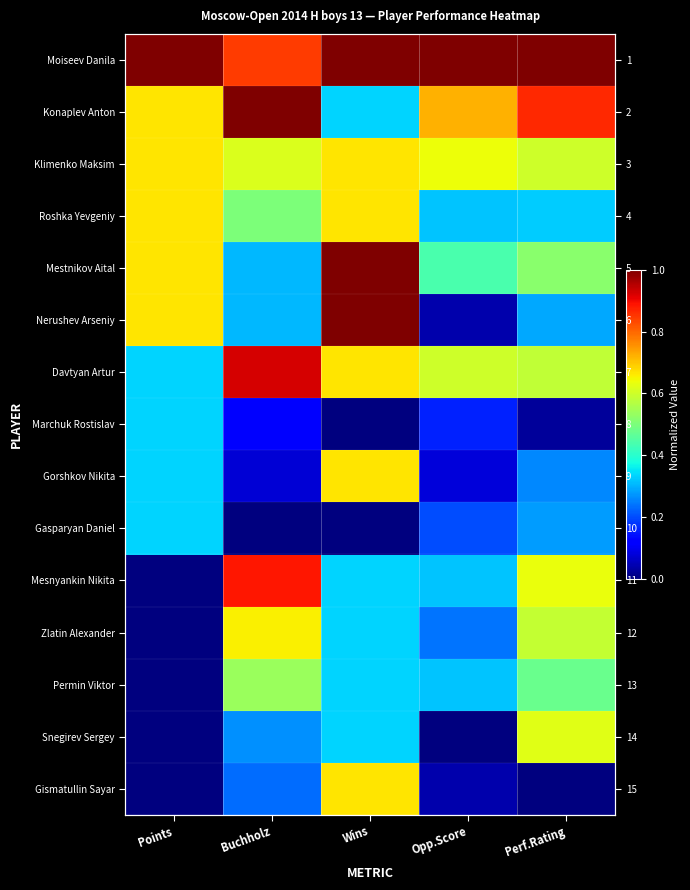

Is it true that Roshka Yevgeniy equals 0.5 at Buchholz?

True